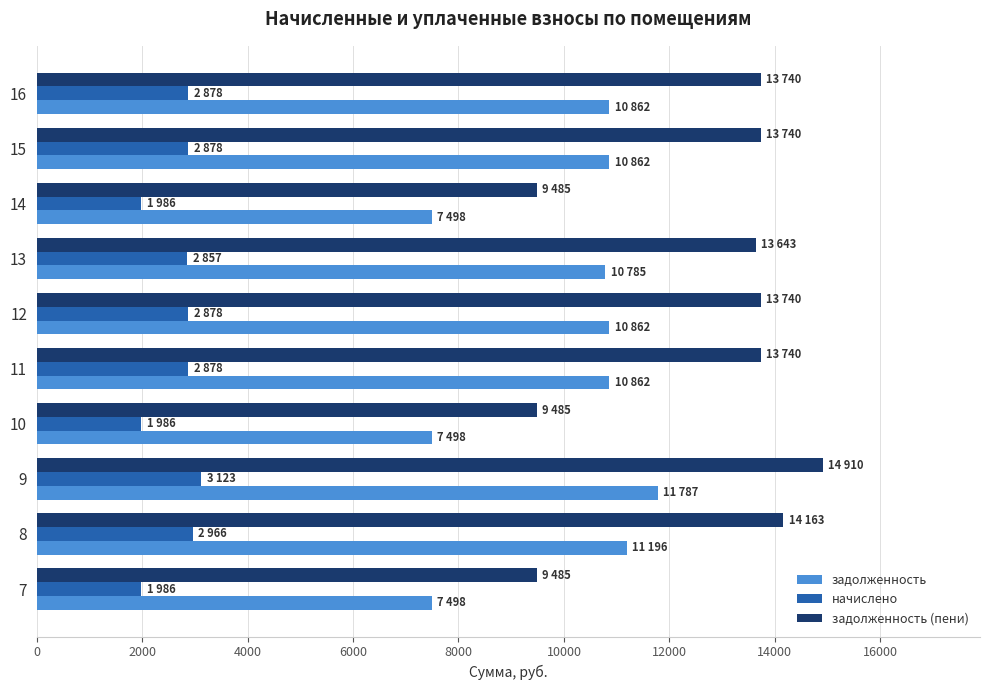

Which series has the largest total across all categories?

задолженность (пени)